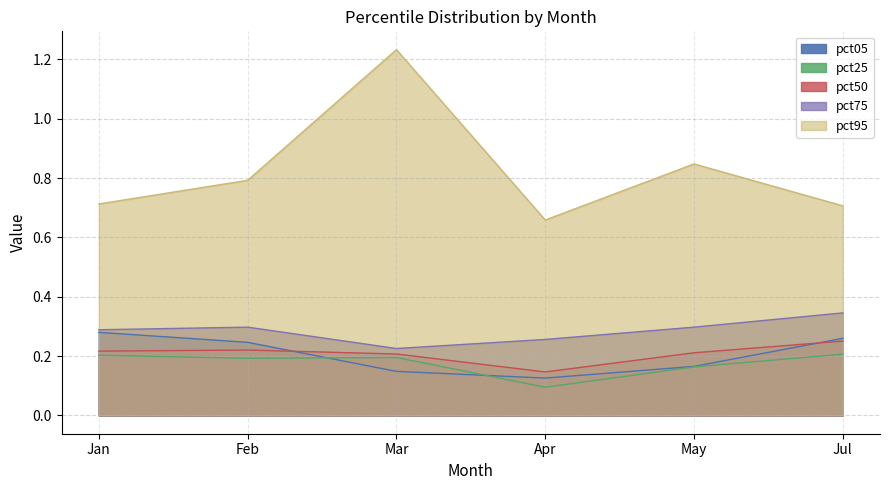

Which series has the widest spread of values?

pct95